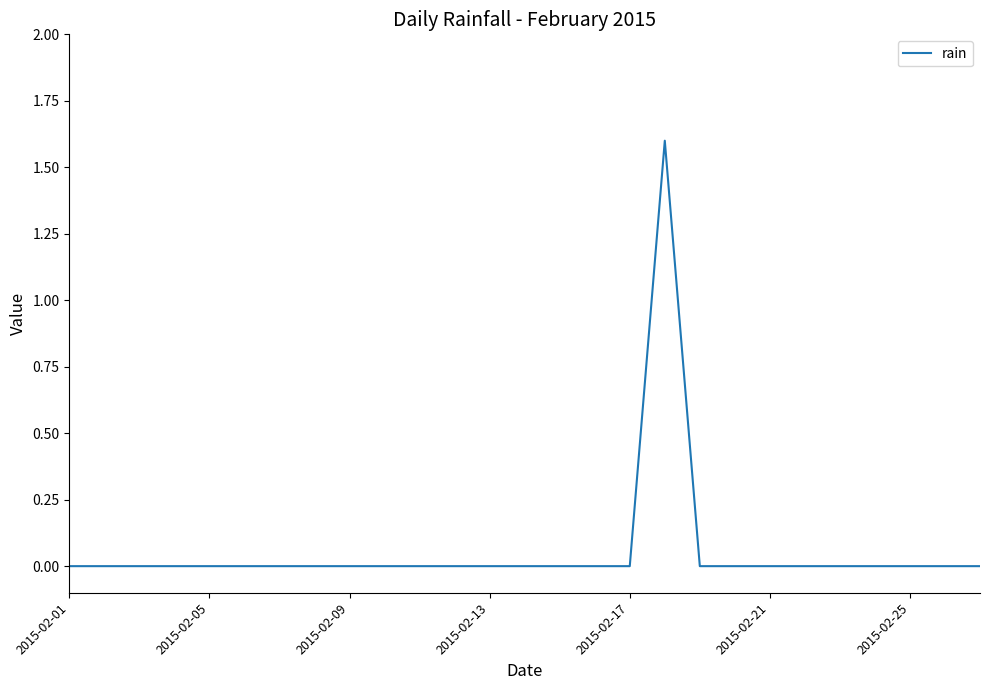

Is this an area chart (filled region under the line)?

No